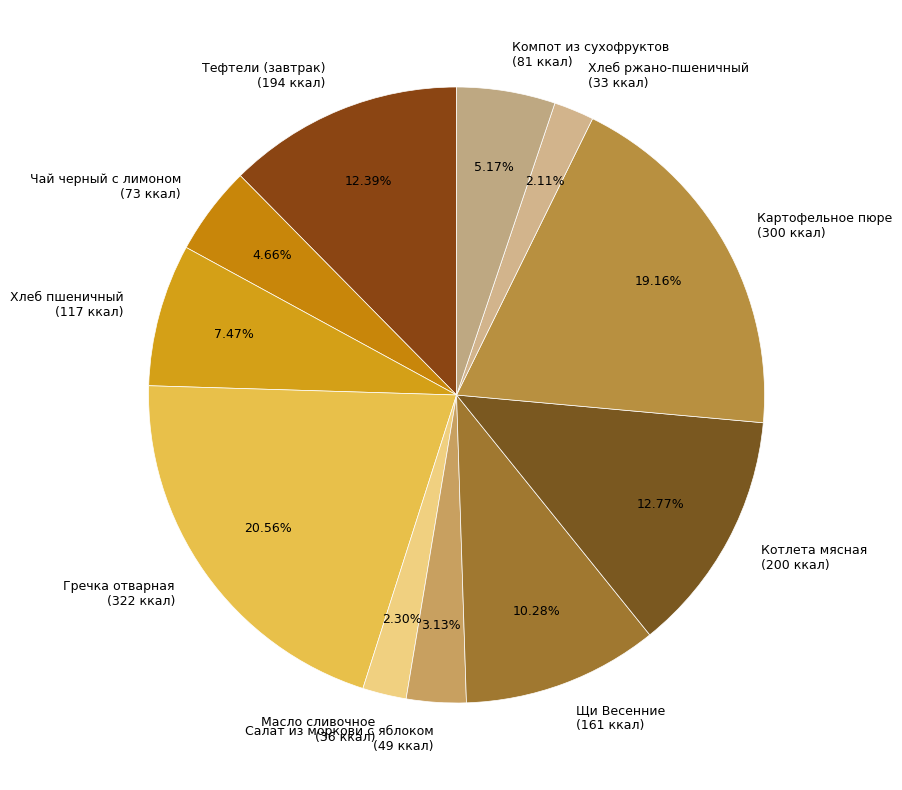

Combined, do Чай черный с лимоном and Хлеб ржано-пшеничный account for over 50%?

No